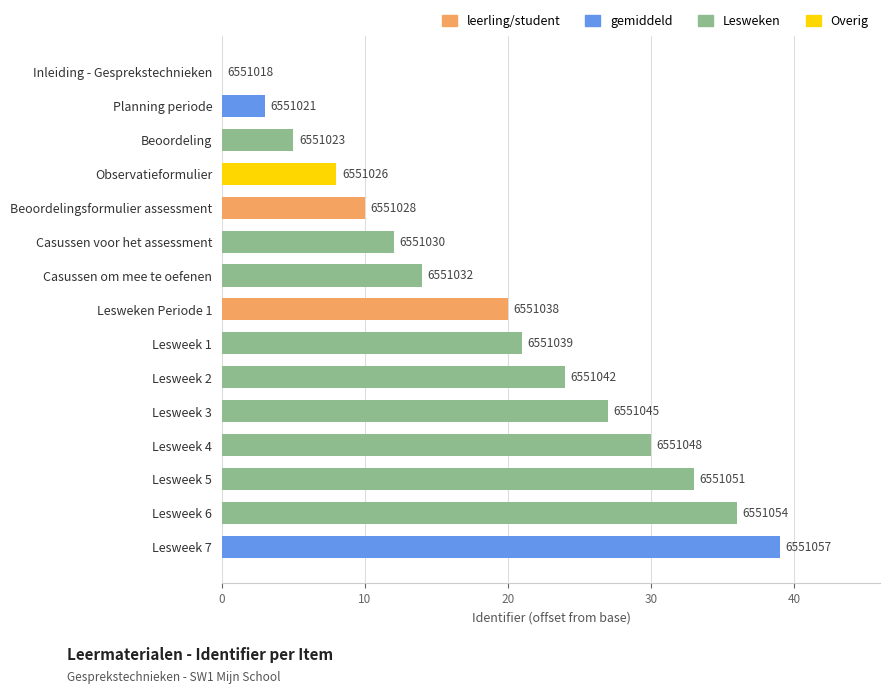

Does the chart contain stacked bars?

No